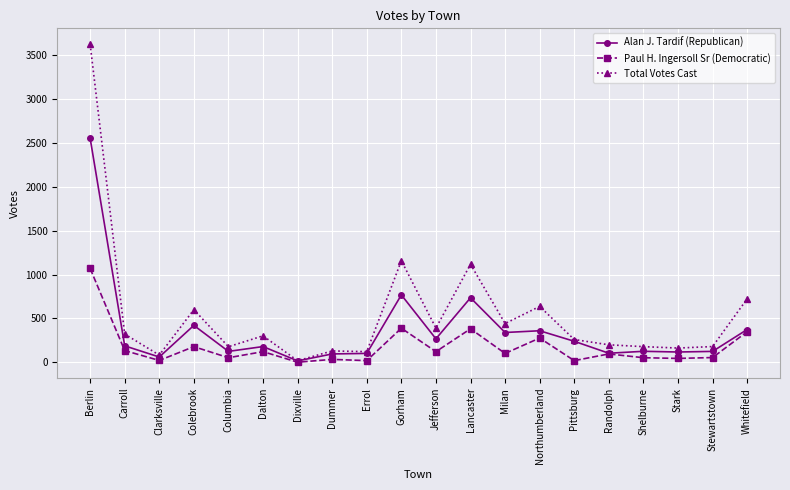

Which category has the highest value across all series?

Berlin